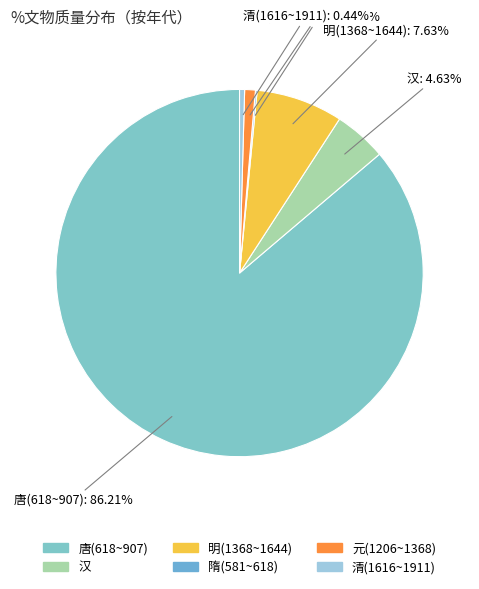

Is there any slice that represents more than half of the pie?

Yes